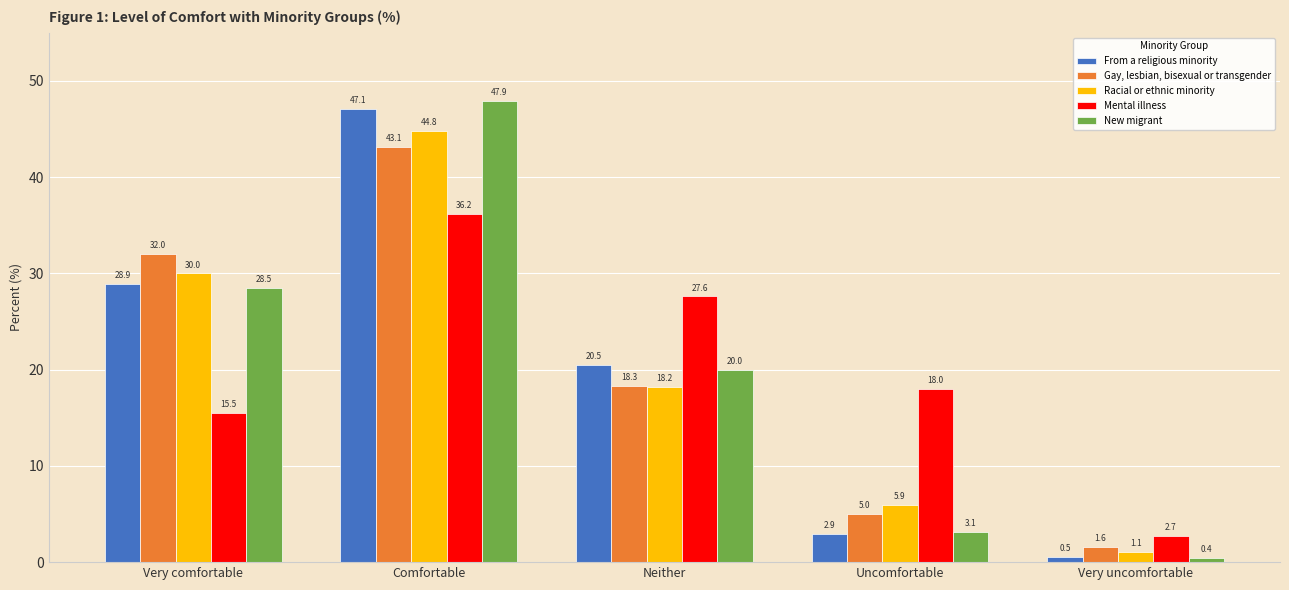

Where is From a religious minority nearest to the value 23?

Neither